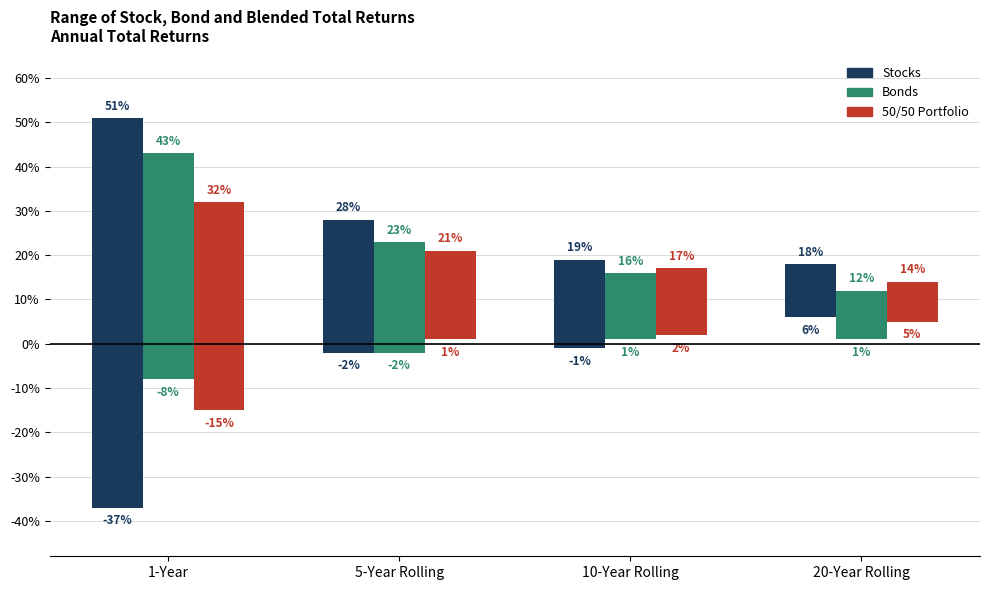

How many groups of bars are there?

4